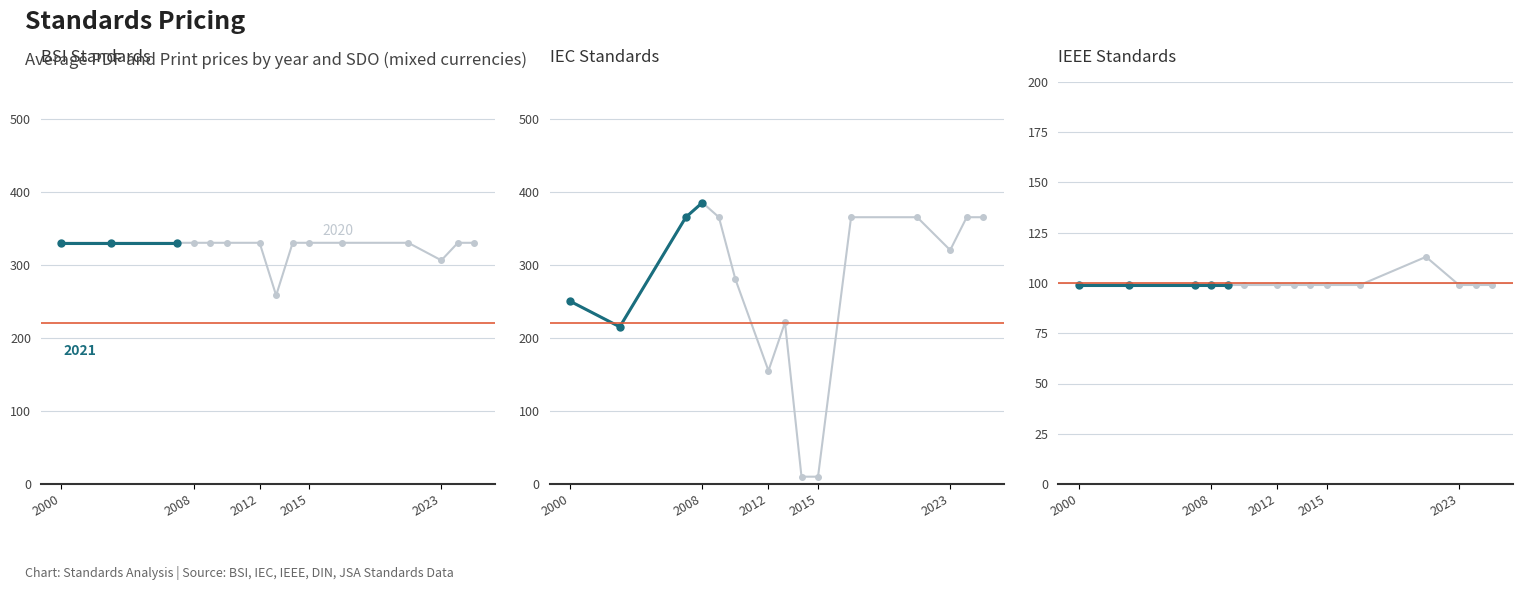

What is the value of the Price (PDF) point at the 6th from the left?

280.0